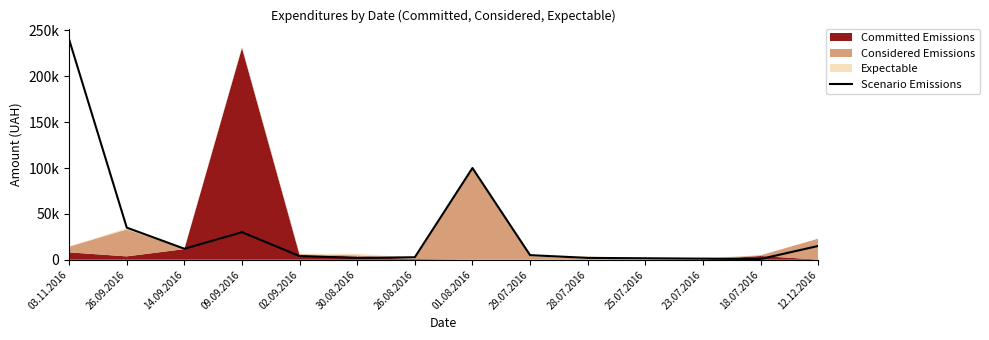

Does the chart have visible grid lines?

No